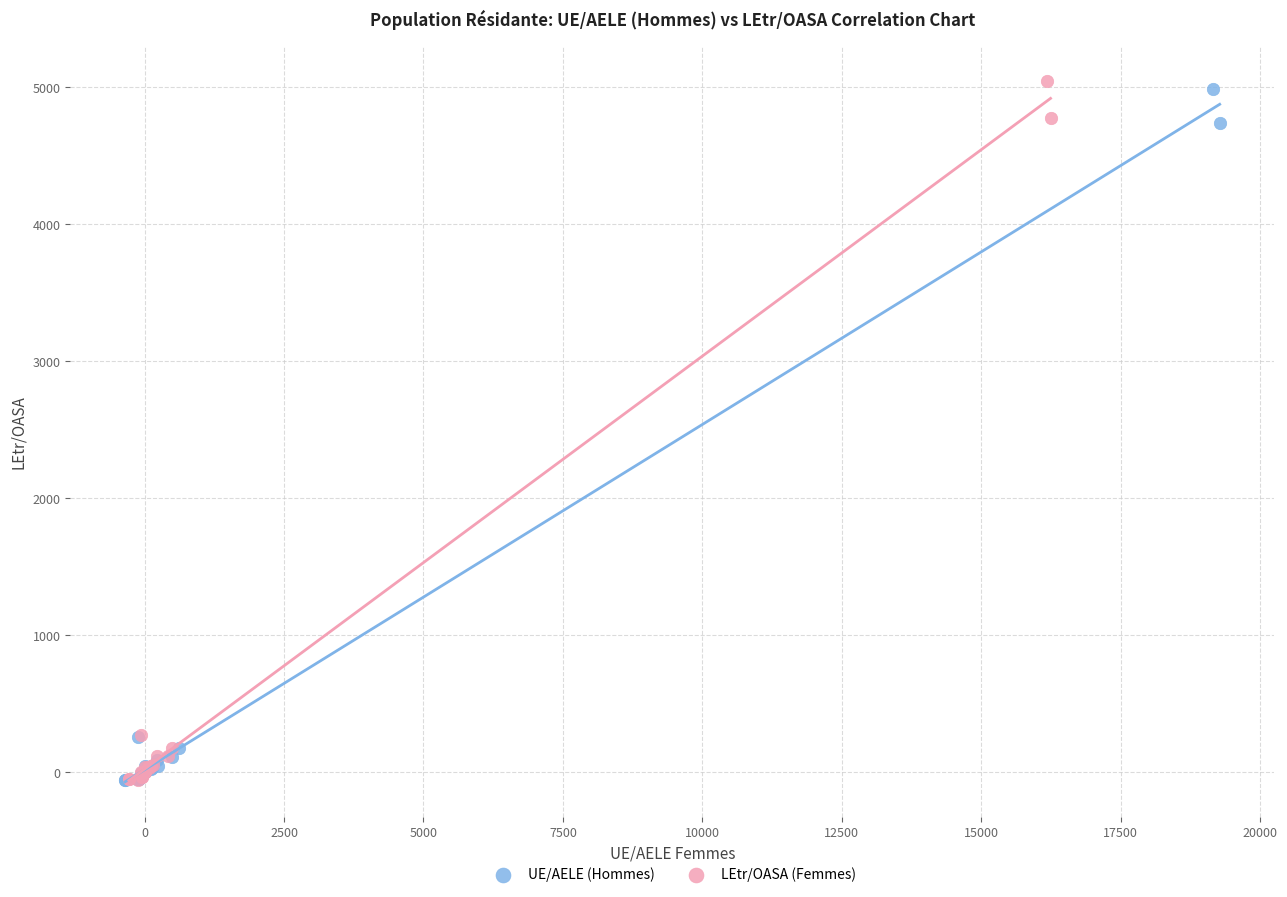

What are all the series names shown in the legend?

UE/AELE (Hommes), LEtr/OASA (Femmes)